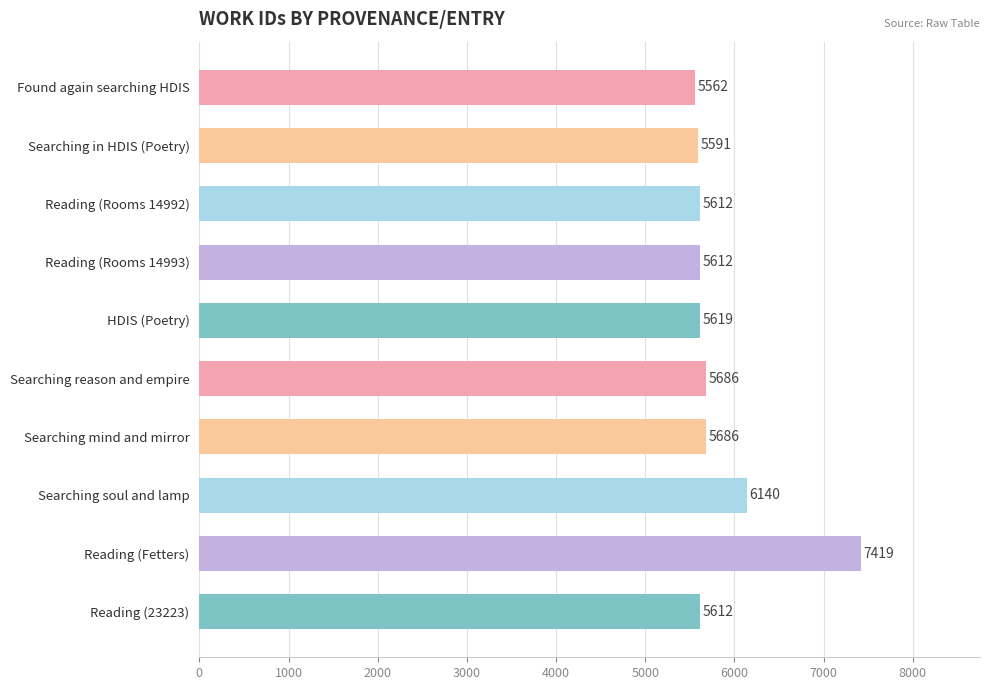

Reading top to bottom, transcribe all the data shown in this chart.

5562	5591	5612	5612	5619	5686	5686	6140	7419	5612